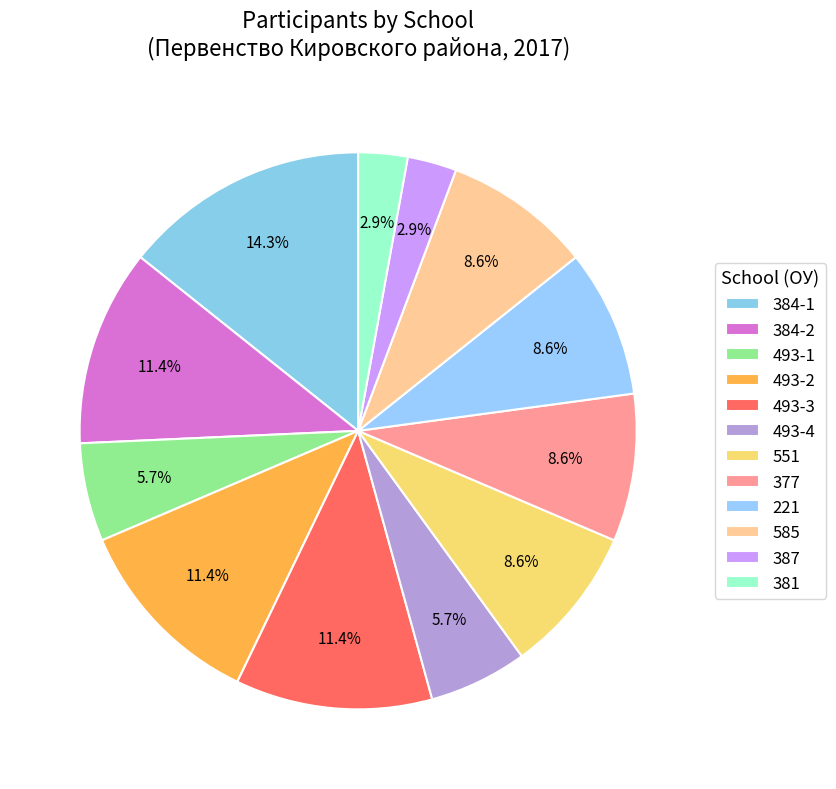

How many slices are in this pie chart?

12